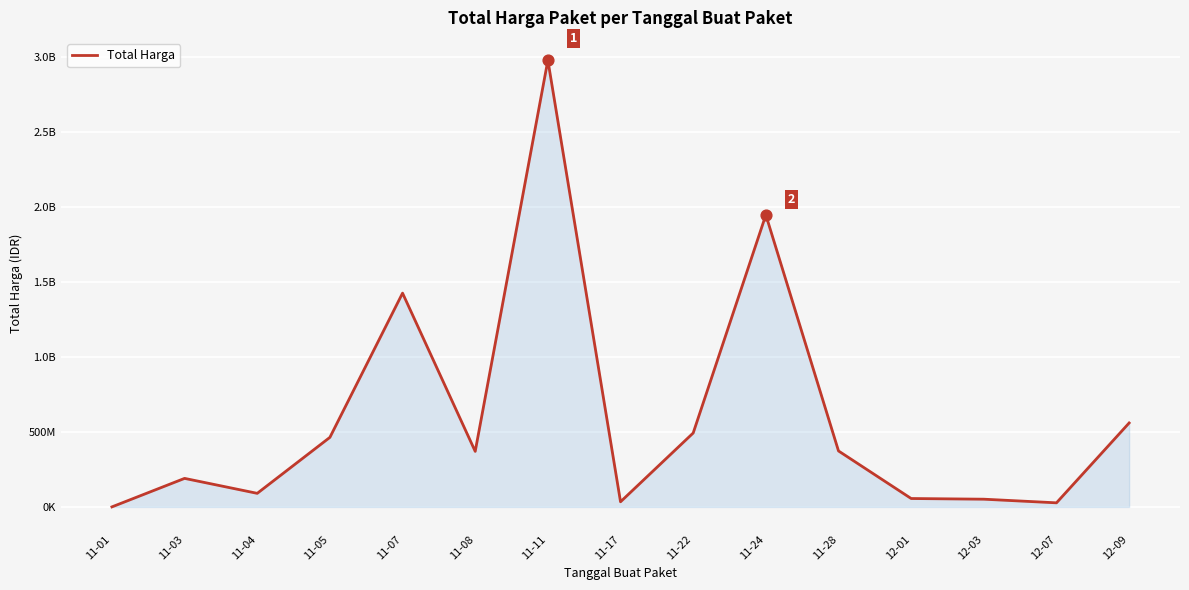

What is the change in value from 11-11 to 11-22?

-2485963240